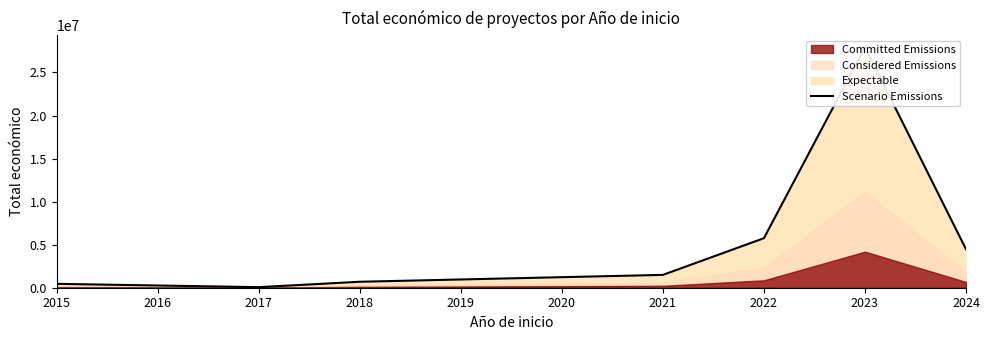

The chart shows a value of 6044937 at 2024. True or false?

False